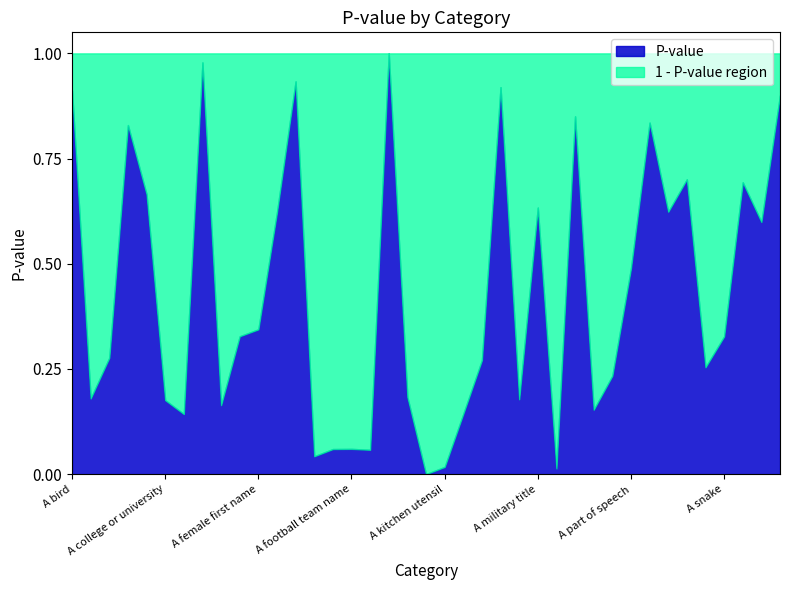

What is the maximum value shown in the chart?

1.0